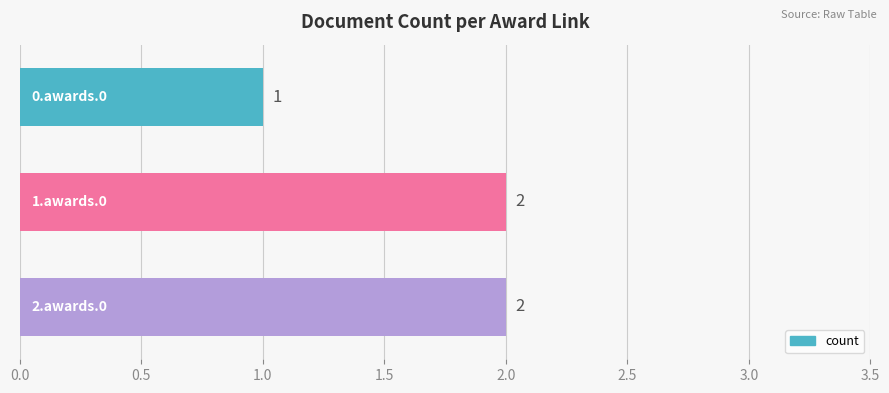

Reading bottom to top, transcribe all the data shown in this chart.

2	2	1